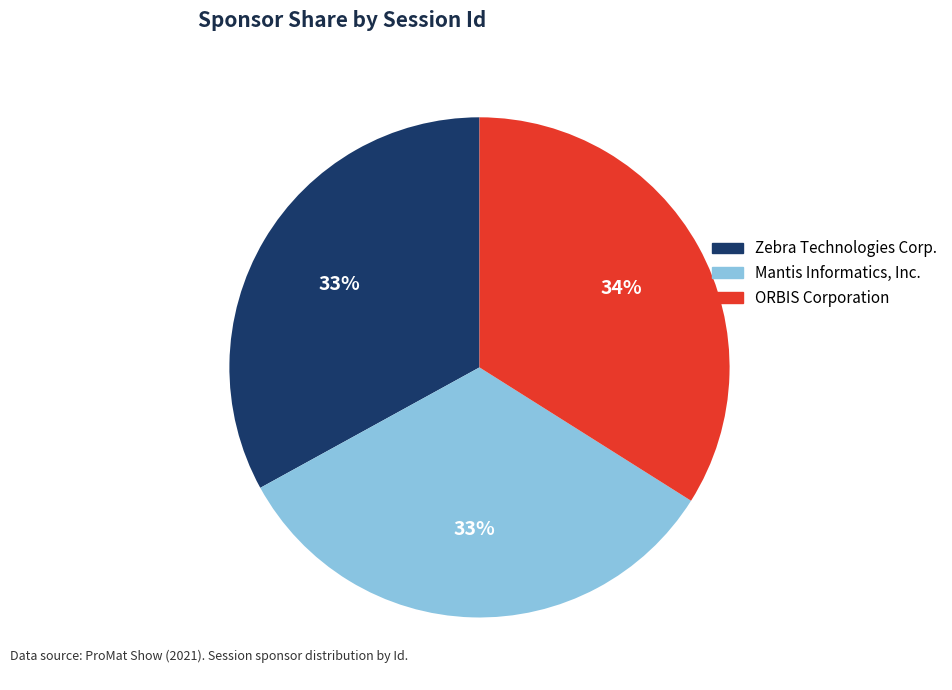

Is it true that Mantis Informatics, Inc. is 33% of the pie?

True